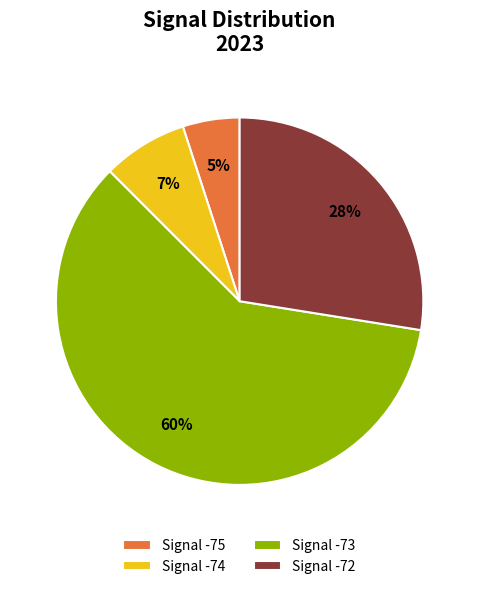

Rank the categories by value from lowest to highest.

Signal -75, Signal -74, Signal -72, Signal -73